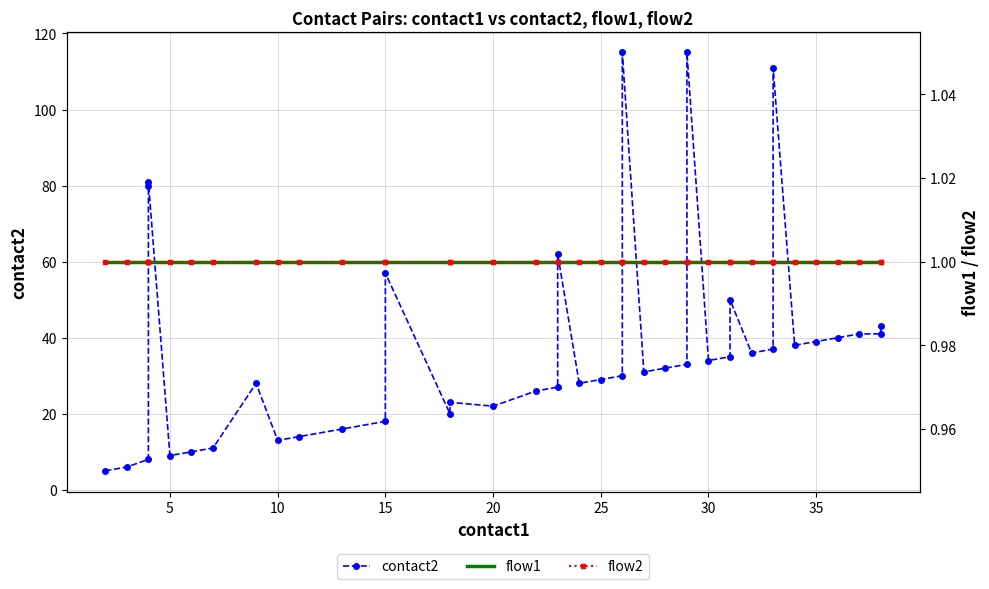

True or false: flow1 and flow2 cross at least once.

False